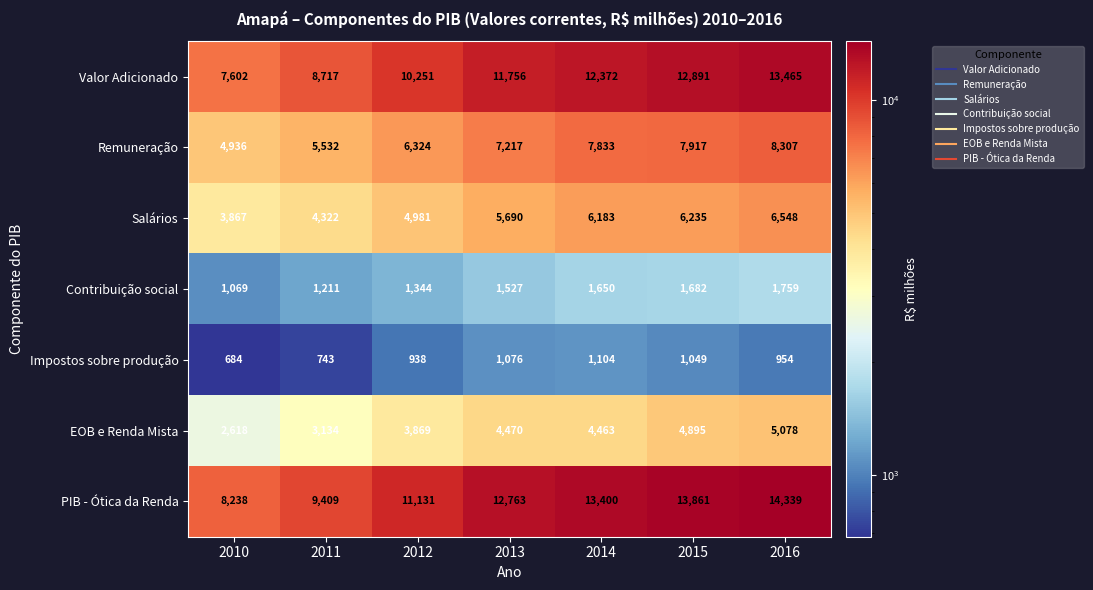

At which label does Remuneração reach its minimum?

2010